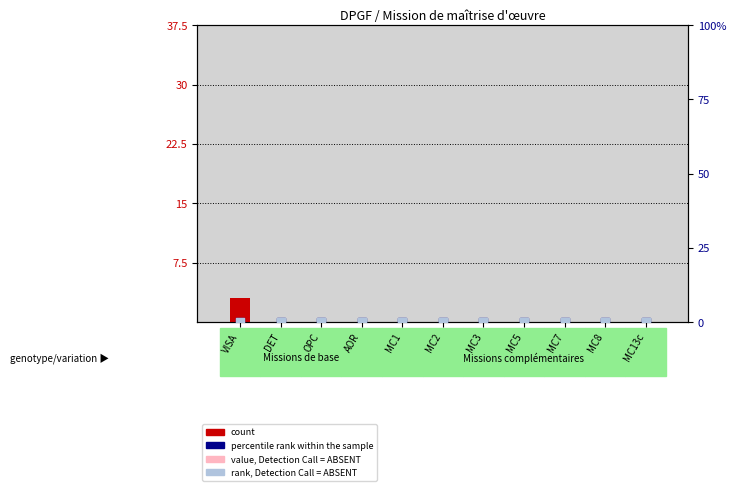

What are all the series names shown in the legend?

count, value, Detection Call = ABSENT, percentile rank within the sample, rank, Detection Call = ABSENT